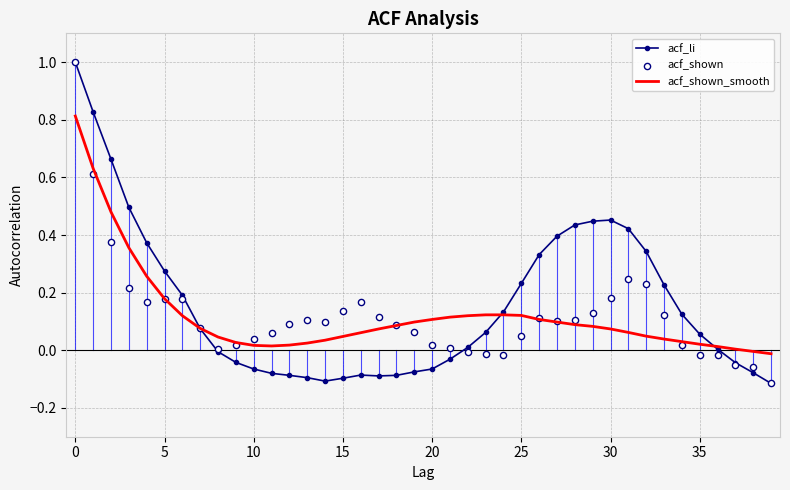

Is the value of acf_shown at 23 greater than the value of acf_li at 37?

Yes